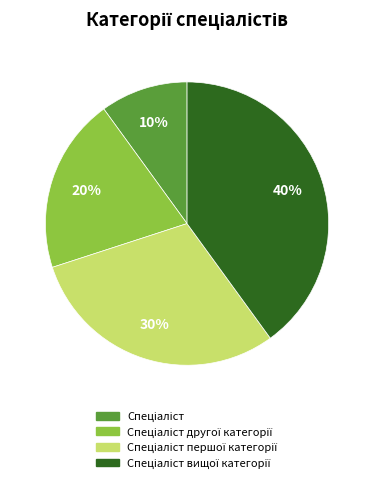

To the nearest percent, what is the average slice percentage?

25%